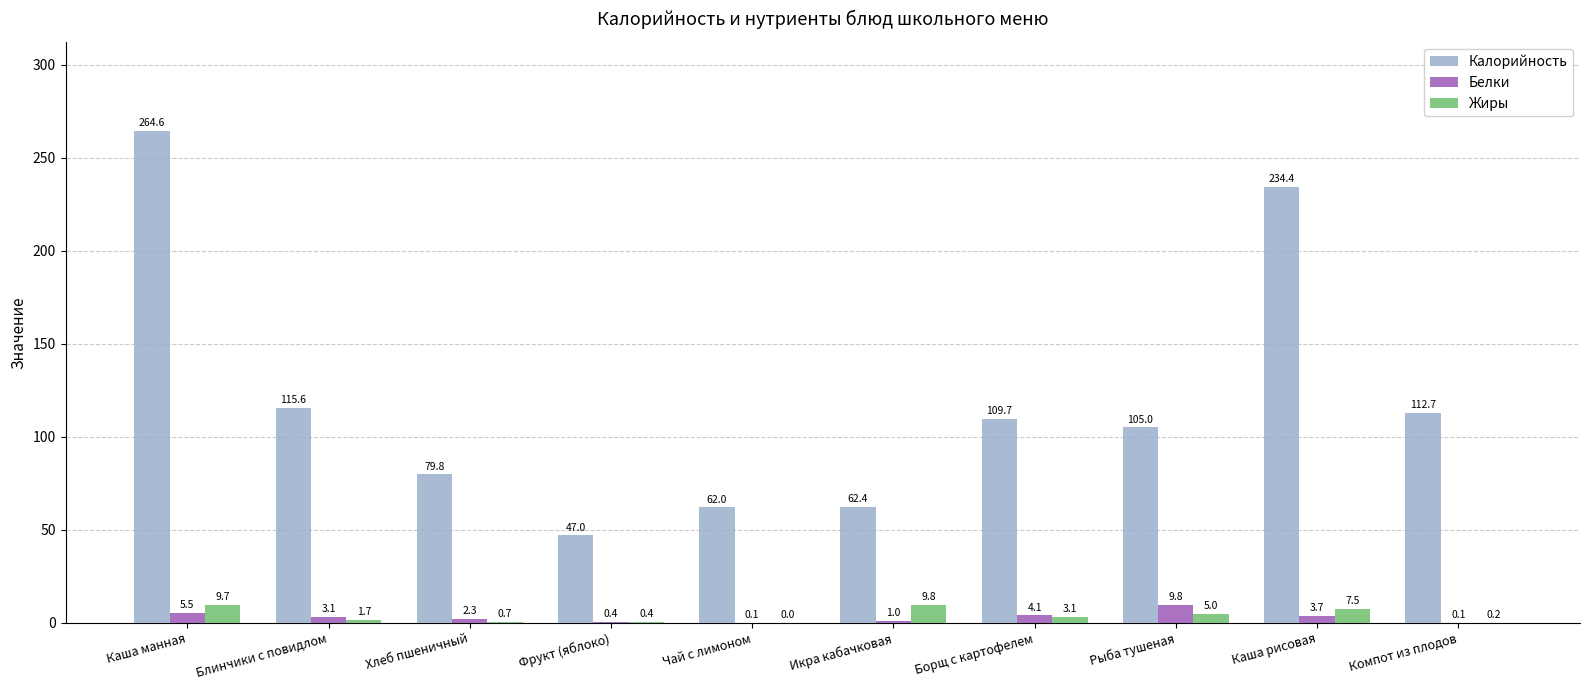

Does the chart contain stacked bars?

No